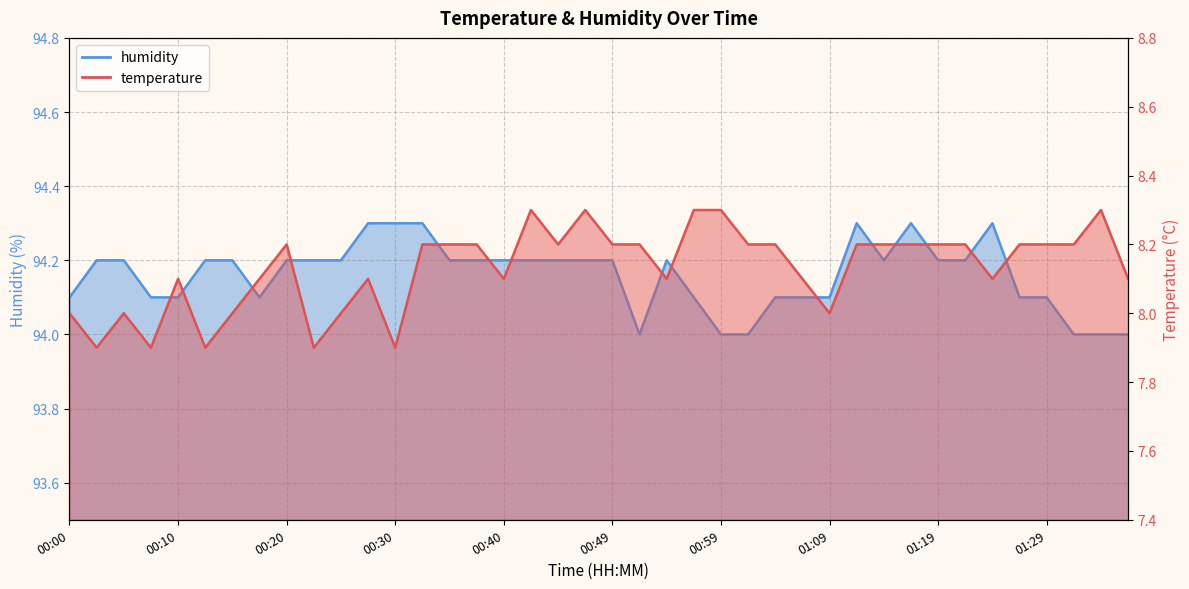

Is it true that humidity equals 37.7 at 00:15?

False